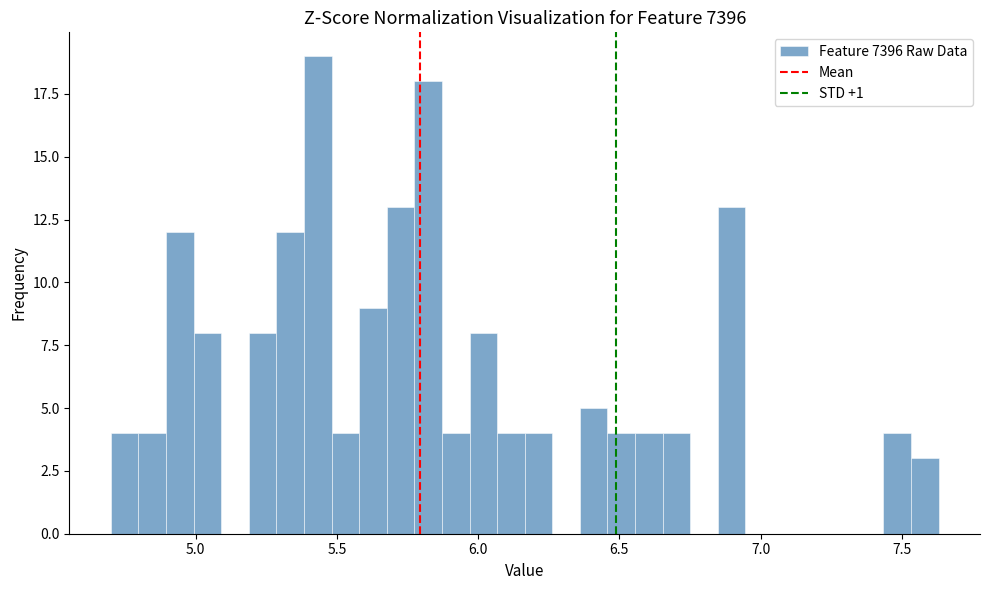

Read against the x-axis, roughly where is the centre of the tallest bar?

5.45